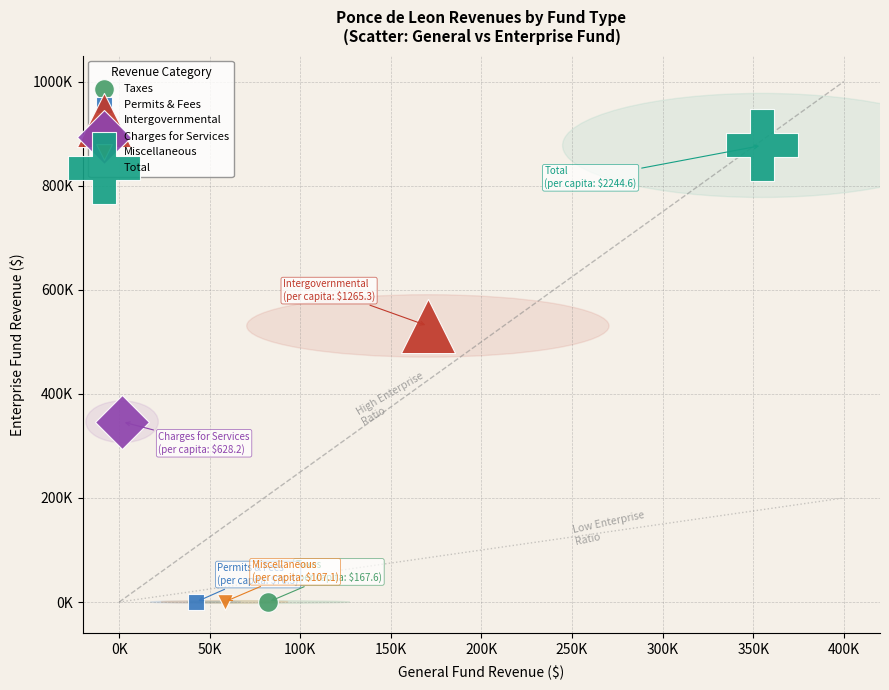

Which series reaches the maximum Y coordinate?

Total